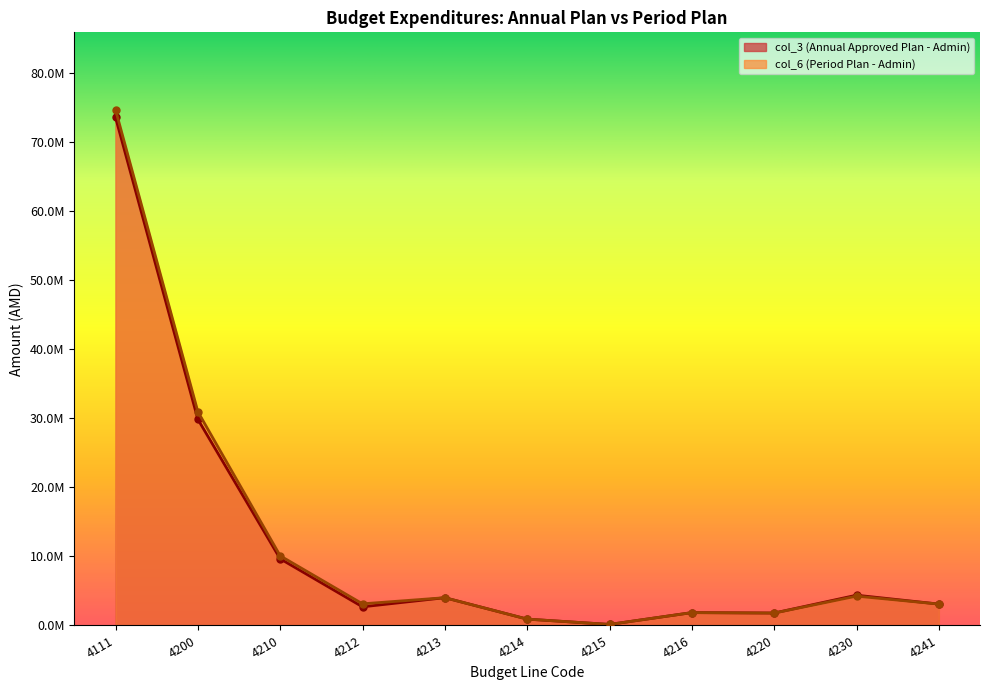

True or false: col_3 (Annual Approved Plan - Admin) and col_6 (Period Plan - Admin) cross at least once.

False